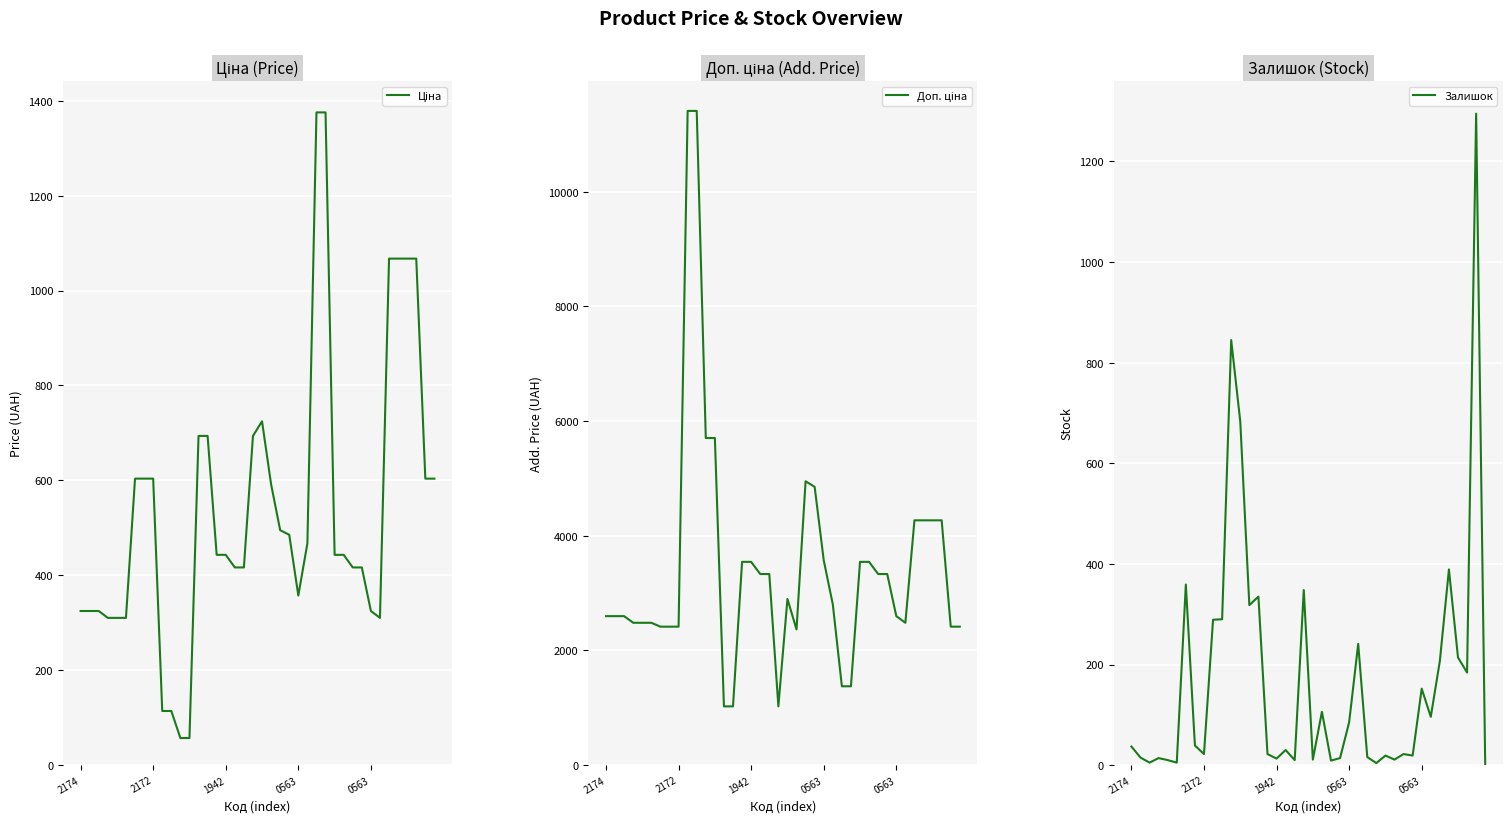

How many lines are shown in the chart?

3